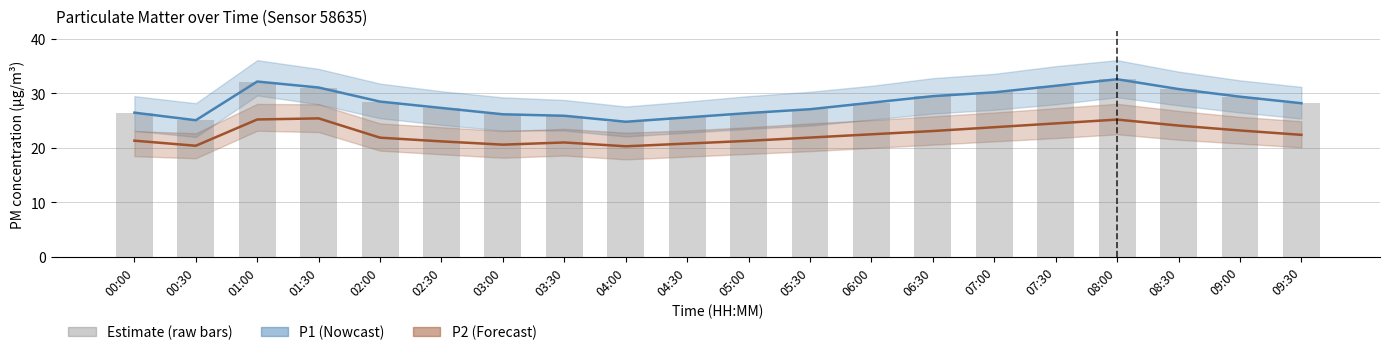

Which series has the widest spread of values?

P1 (PM10)